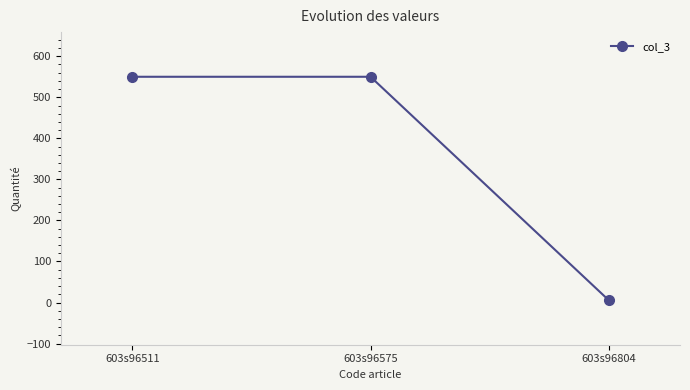

Which category has the lowest value across all series?

603s96804